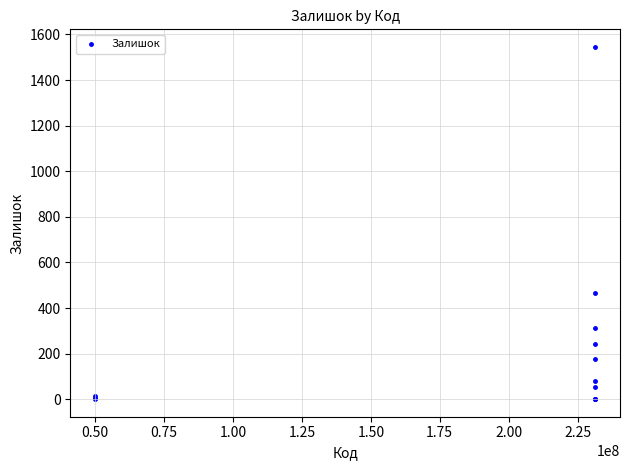

What Y value in the scatter plot is closest to 773?

465